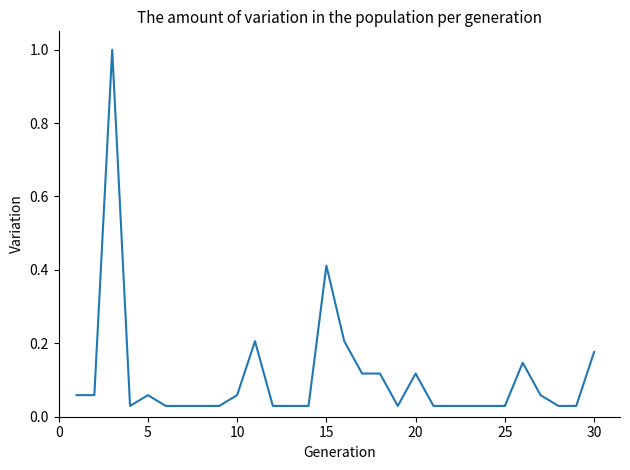

What is the difference between the maximum and minimum values?

1.0